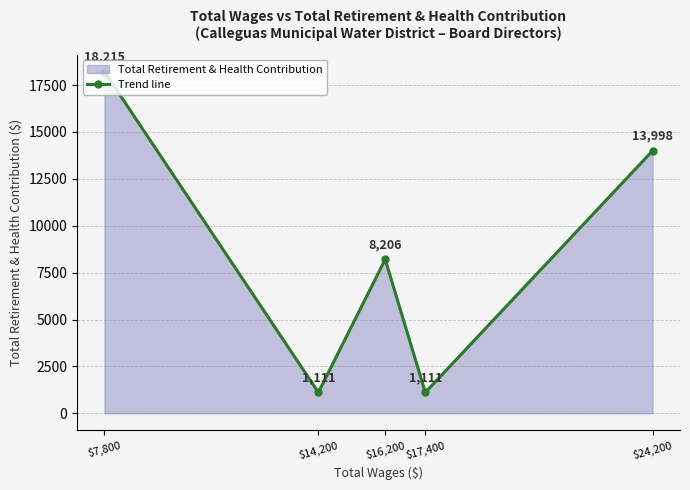

Reading right to left, transcribe all the data shown in this chart.

13998	1111	8206	1111	18215